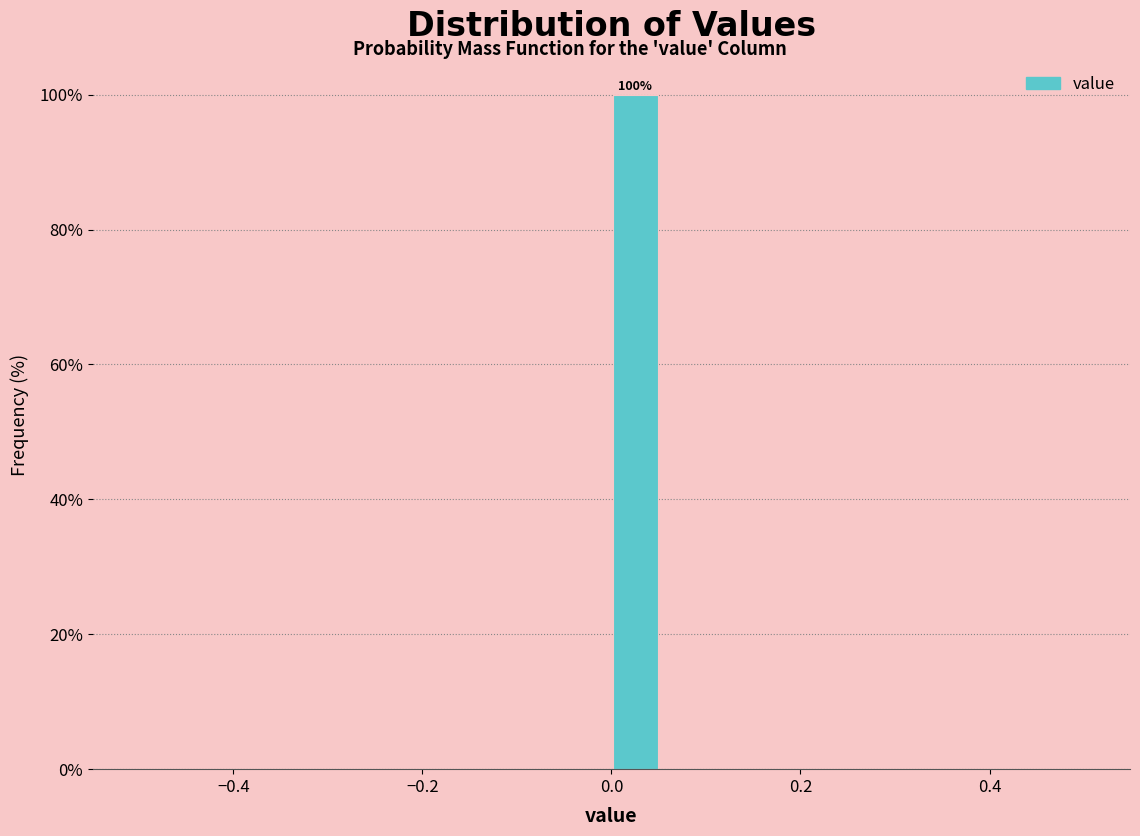

Read against the x-axis, roughly where is the centre of the tallest bar?

0.02